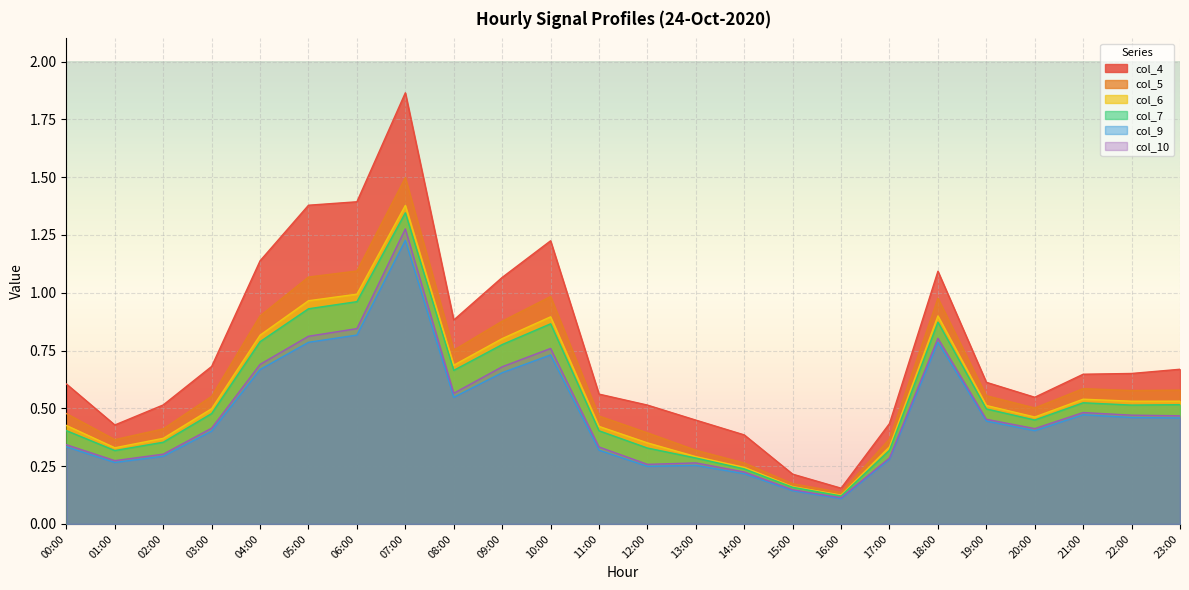

What is the spread (max minus min) of values at 17:00?

0.2